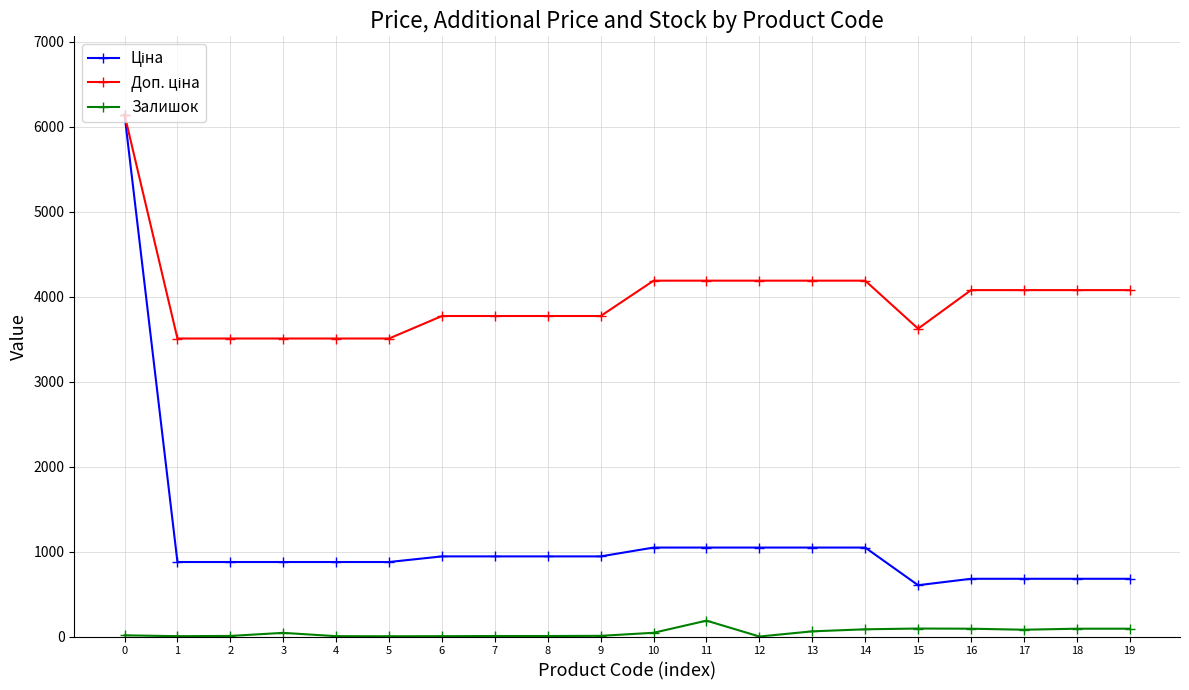

Read the Залишок value at 1.

4.0